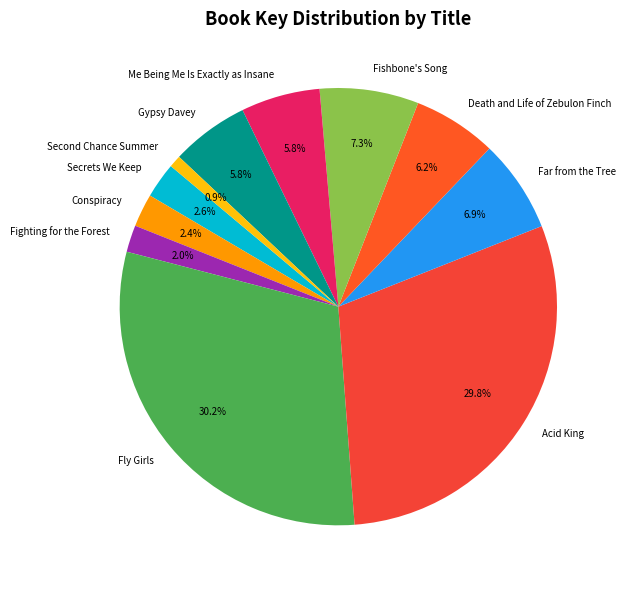

To the nearest percent, what portion does Death and Life of Zebulon Finch represent?

6%